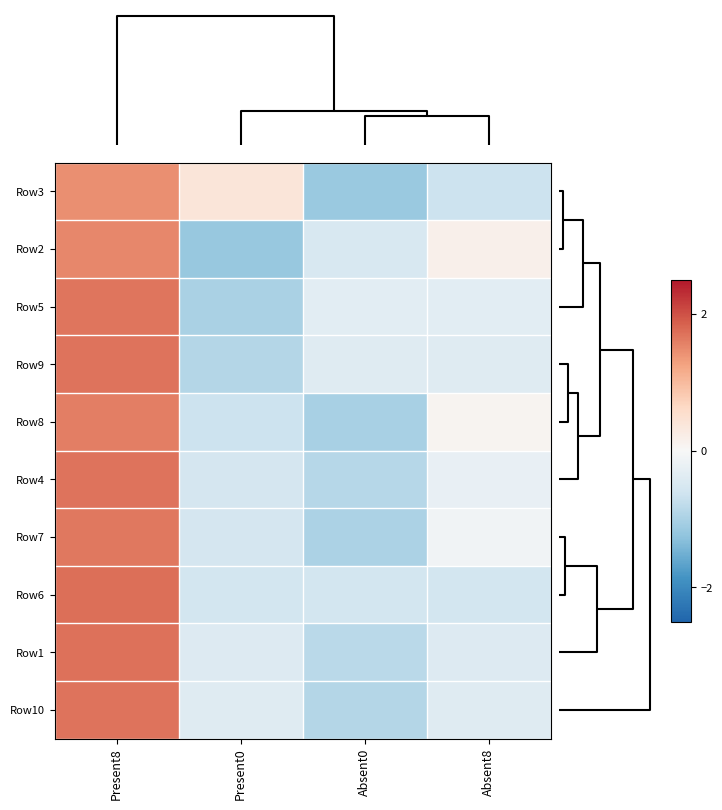

Rank the series at Absent8 from highest to lowest value.

Row2, Row8, Row7, Row4, Row5, Row9, Row10, Row1, Row6, Row3